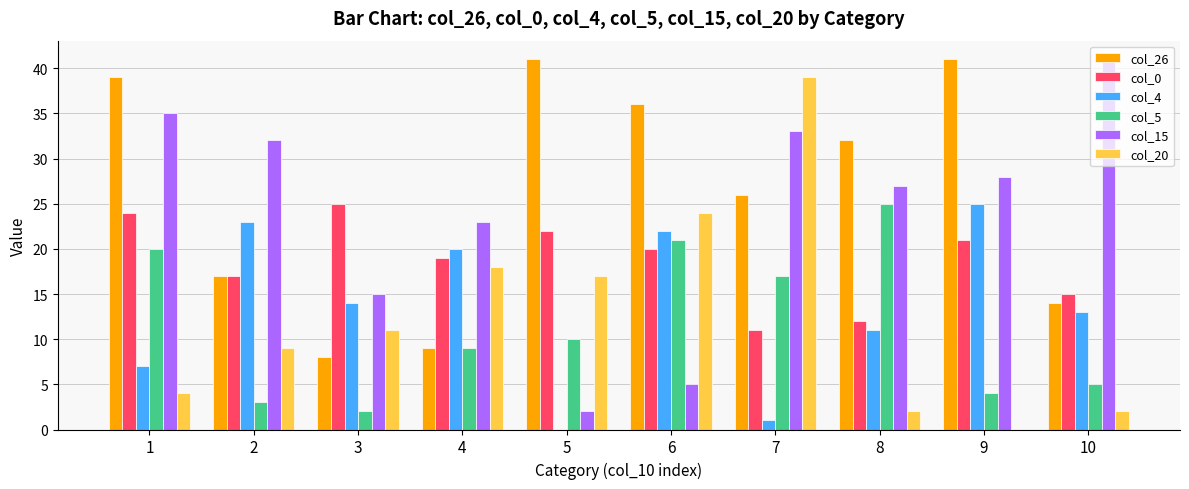

Read the col_4 value at 6, to the nearest 10.

20